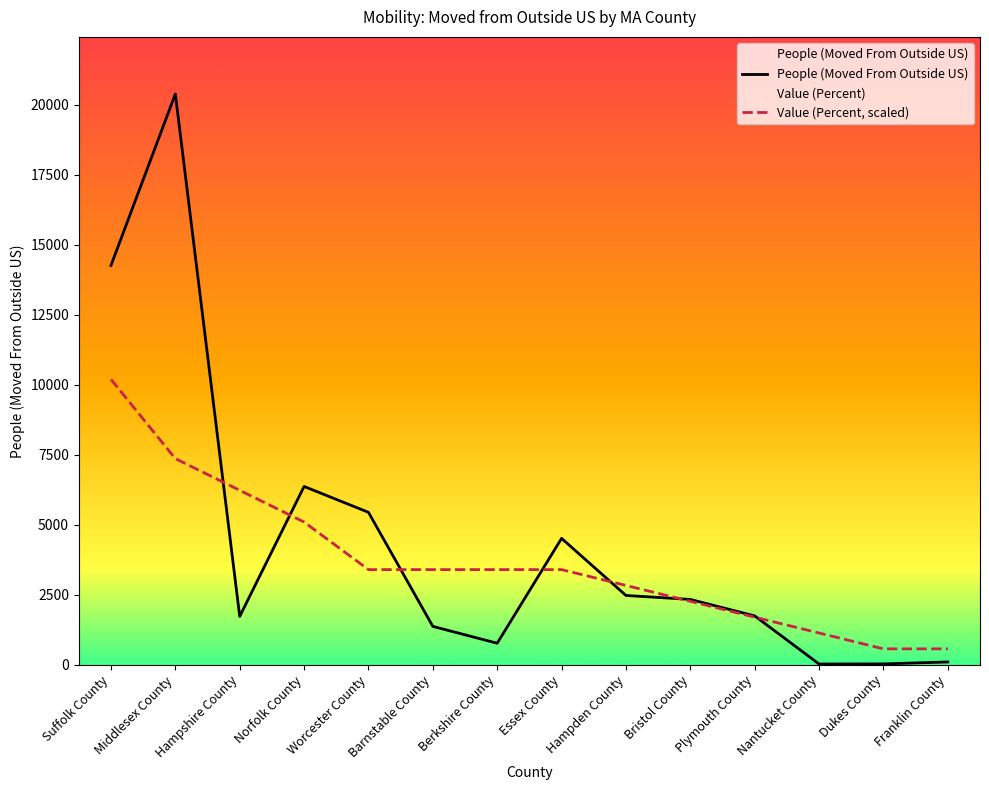

What is the approximate value of People (Moved From Outside US) at Plymouth County?

1744.0